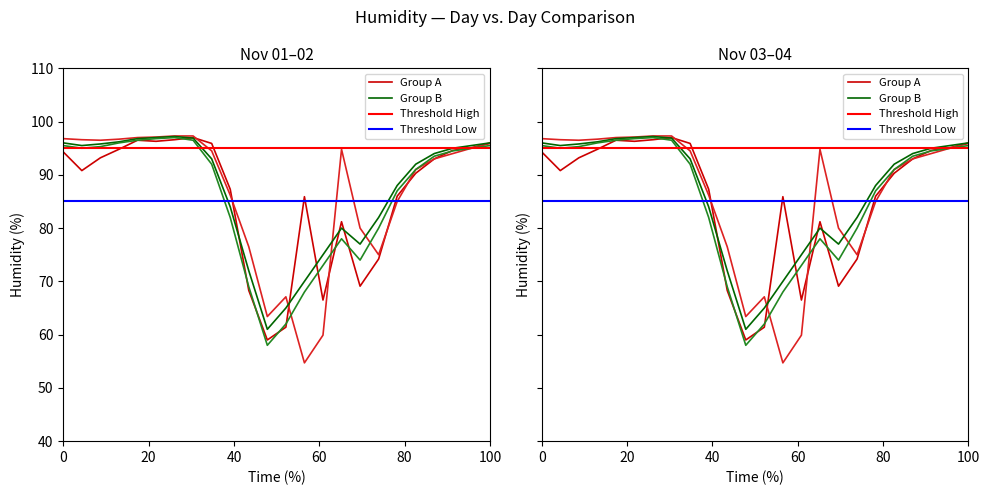

Is the value of 2021-11-02 at 11:00 greater than the value of 2021-11-04 at 02:00?

No